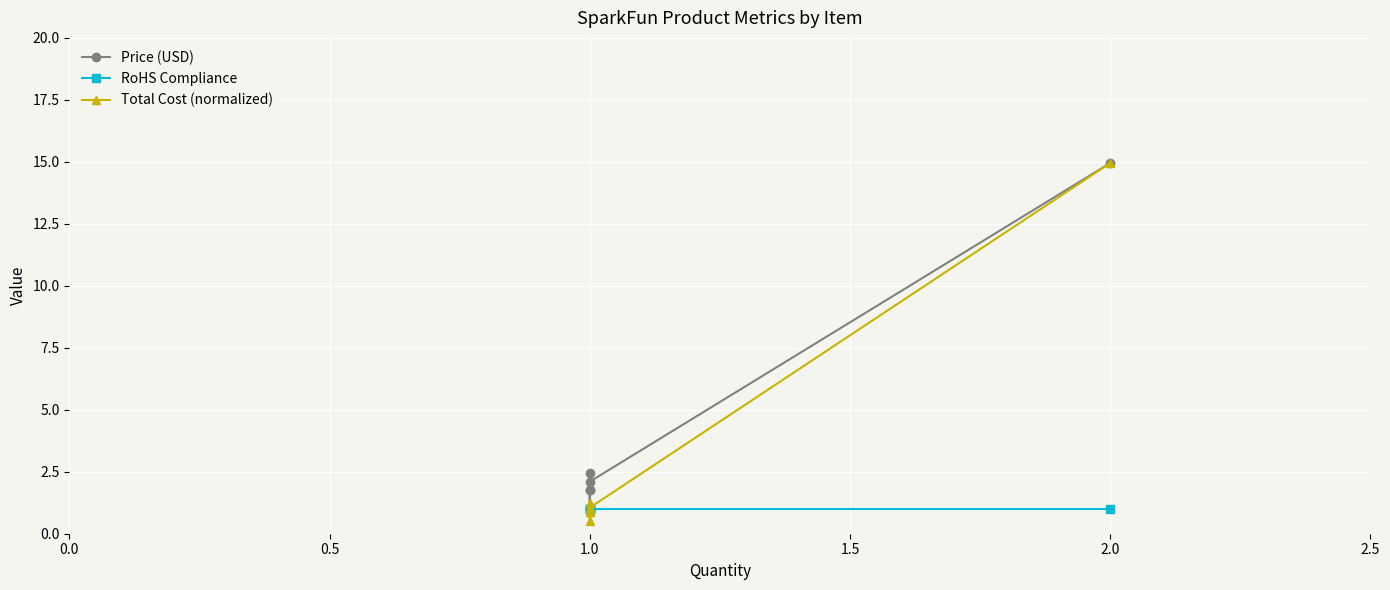

True or false: RoHS Compliance and Price (USD) intersect in this chart.

False